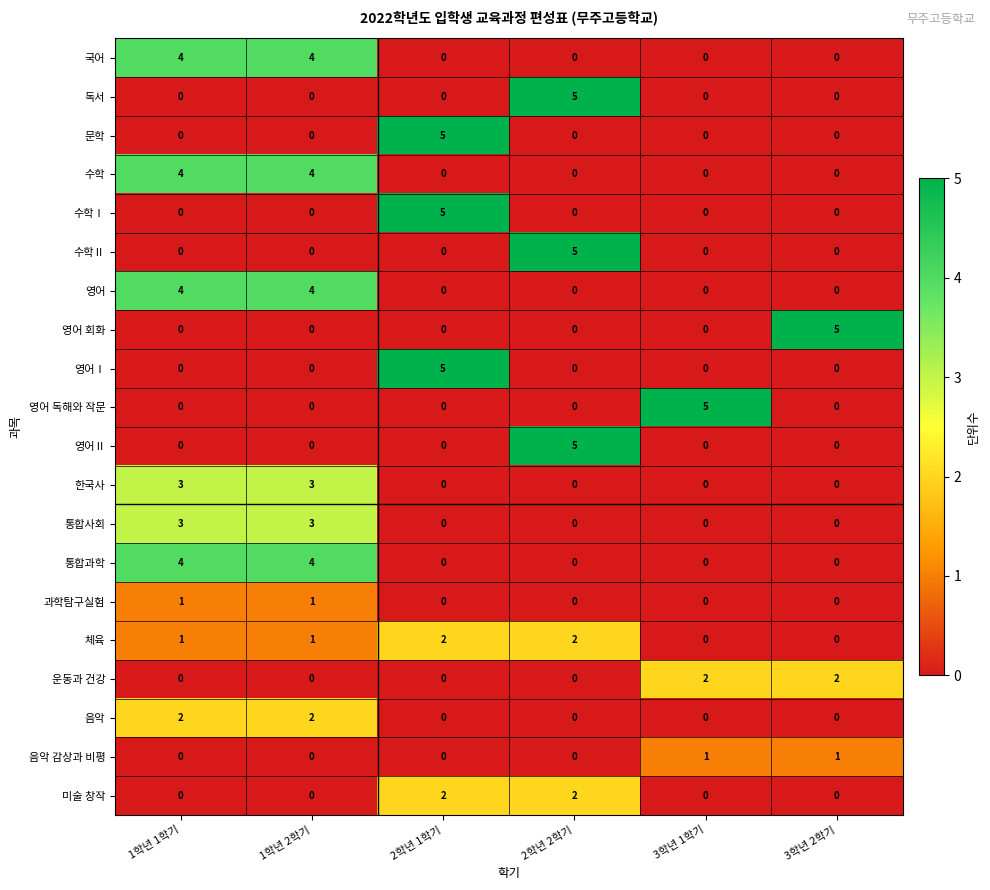

Which series changed the most between 1학년 2학기 and 3학년 1학기?

영어 독해와 작문